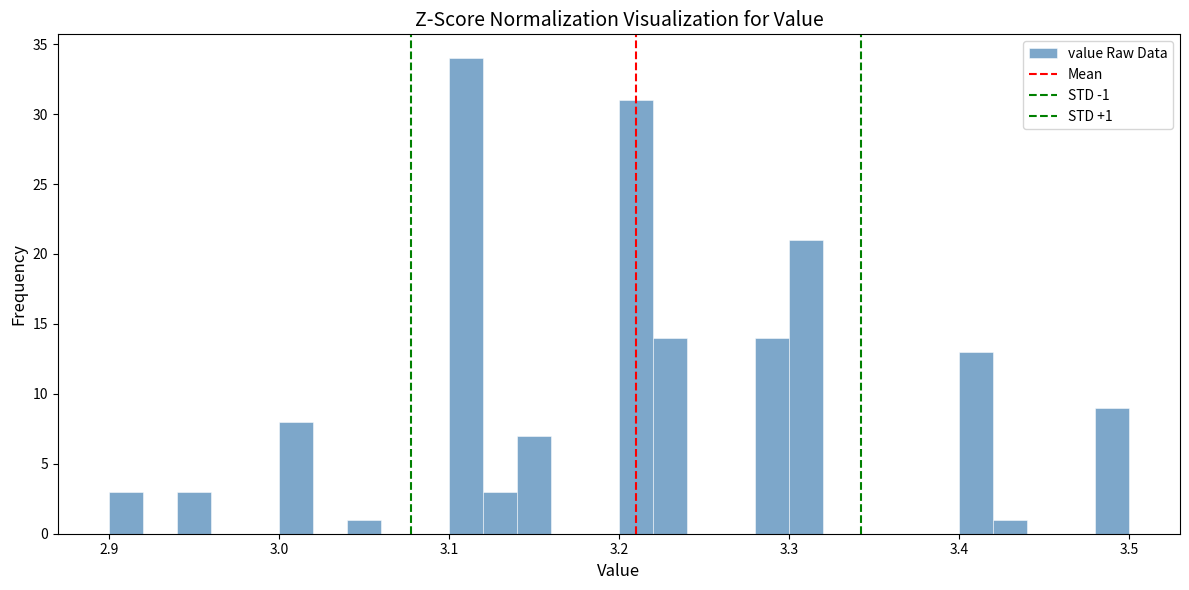

Read against the x-axis, roughly where is the centre of the tallest bar?

3.11